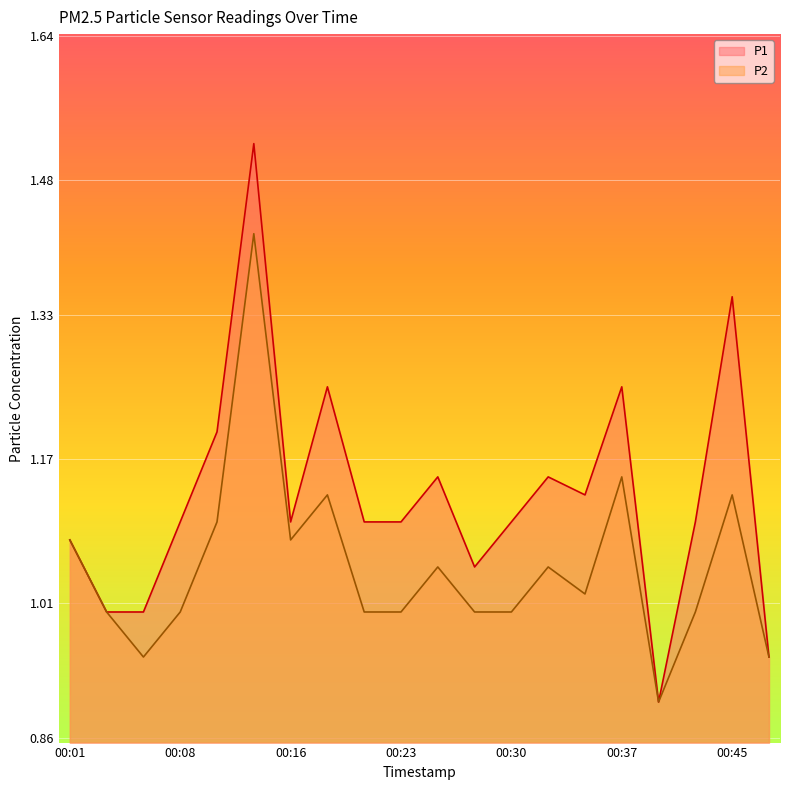

List the labels in order of P1 value, largest first.

00:13, 00:45, 00:18, 00:37, 00:11, 00:25, 00:33, 00:35, 00:08, 00:16, 00:20, 00:23, 00:30, 00:42, 00:01, 00:28, 00:03, 00:06, 00:47, 00:40